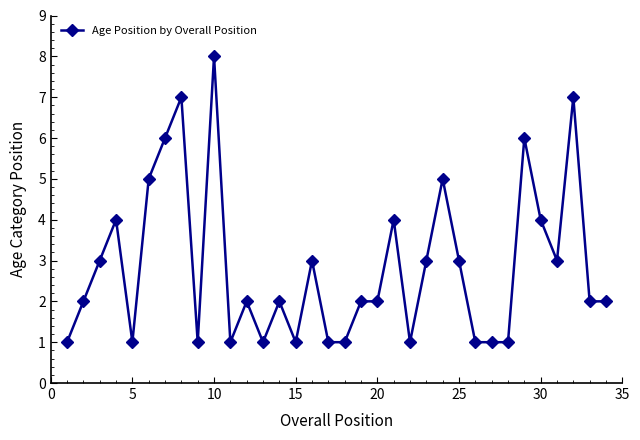

What is the average value?

3